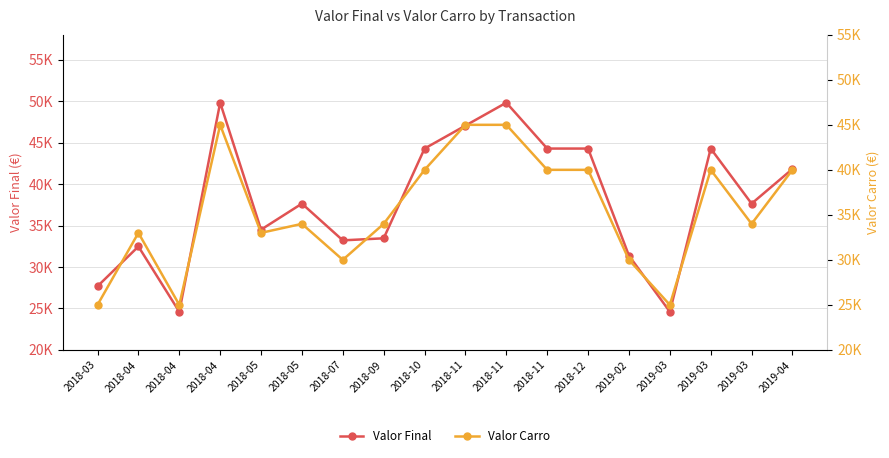

Is this an area chart (filled region under the line)?

No